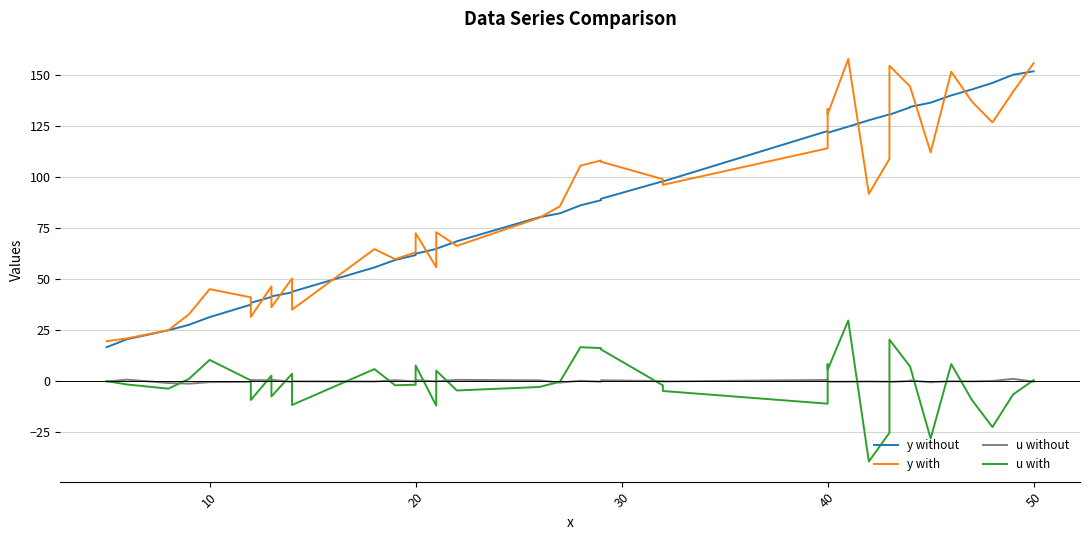

Is this an area chart (filled region under the line)?

No